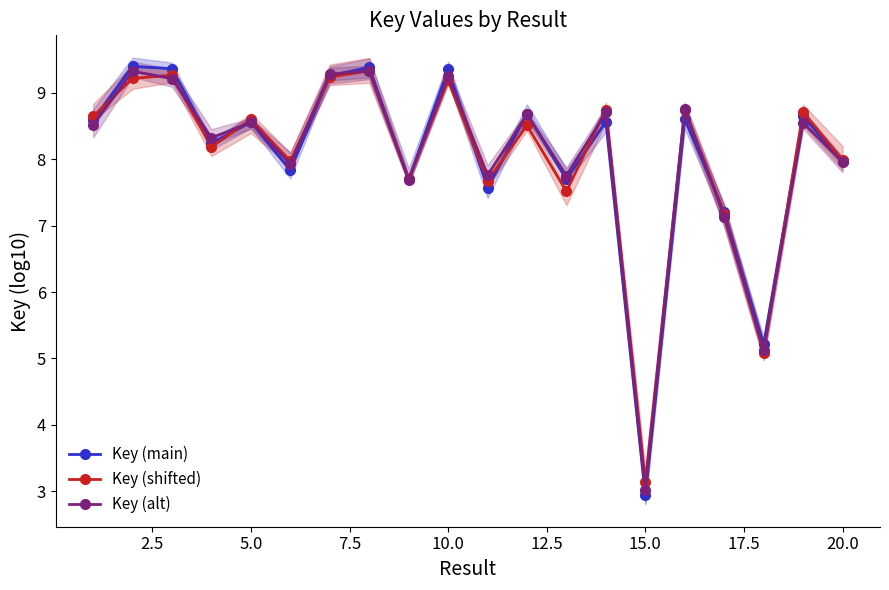

At how many categories does at least one series exceed 3?

20